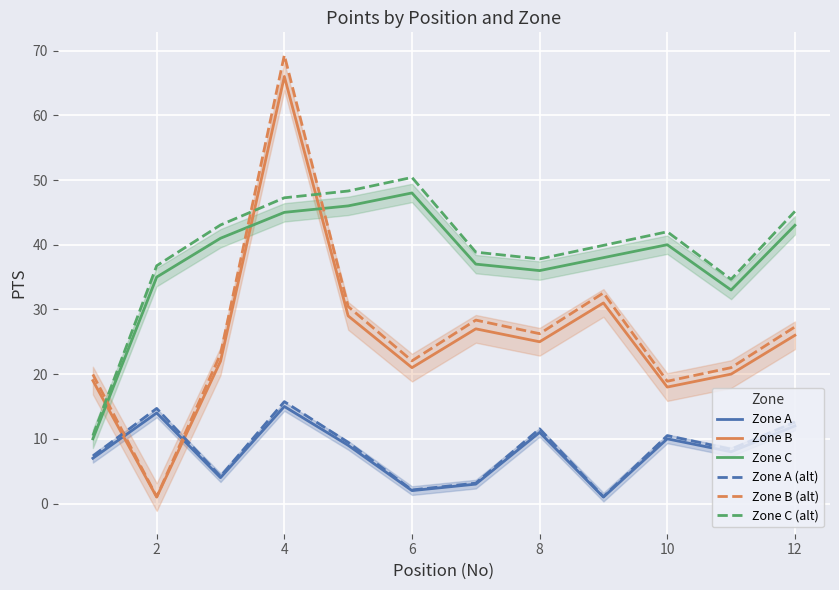

The value of Zone C (alt) at 4 is 47.2. True or false?

True